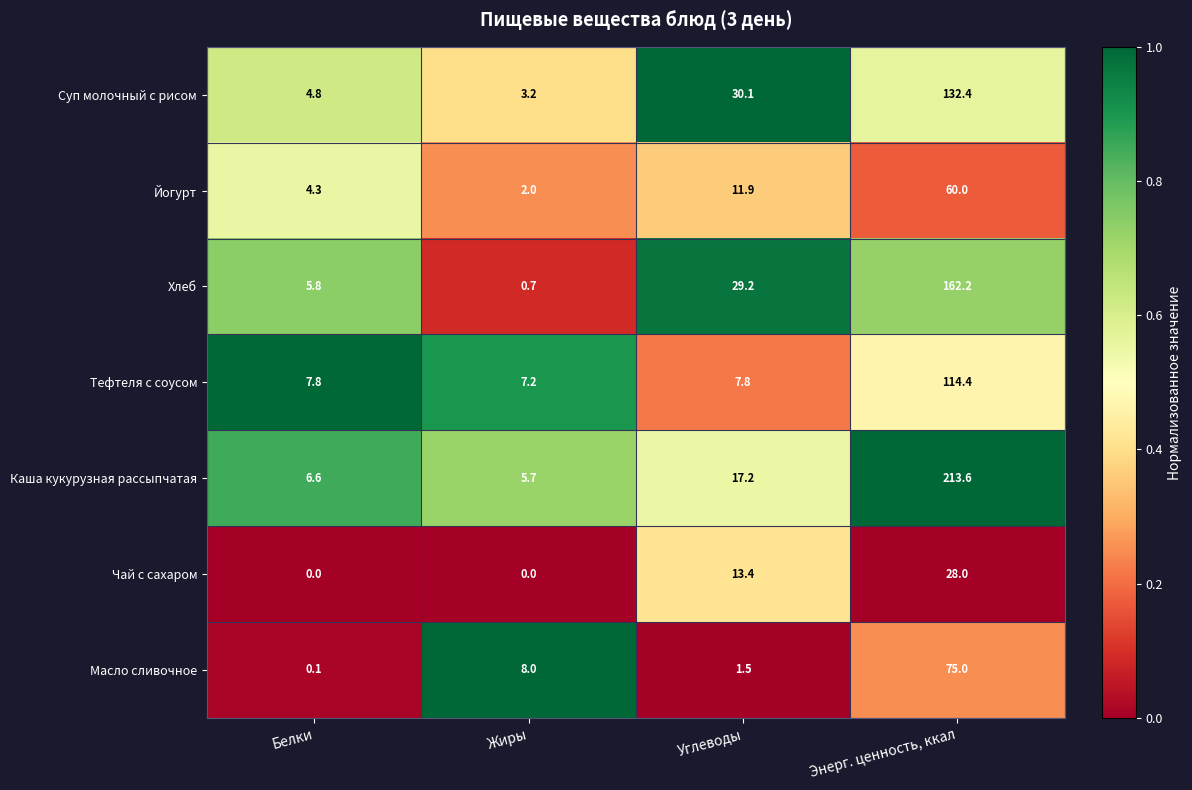

At which category does the chart reach its peak across all series?

Энерг. ценность, ккал